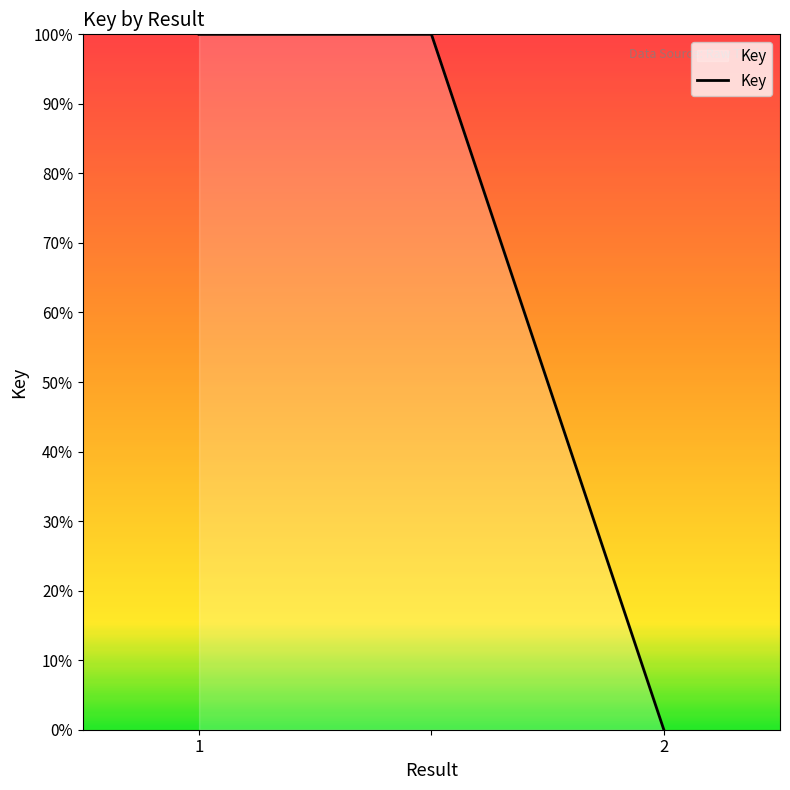

What is the difference between the maximum and minimum values?

100